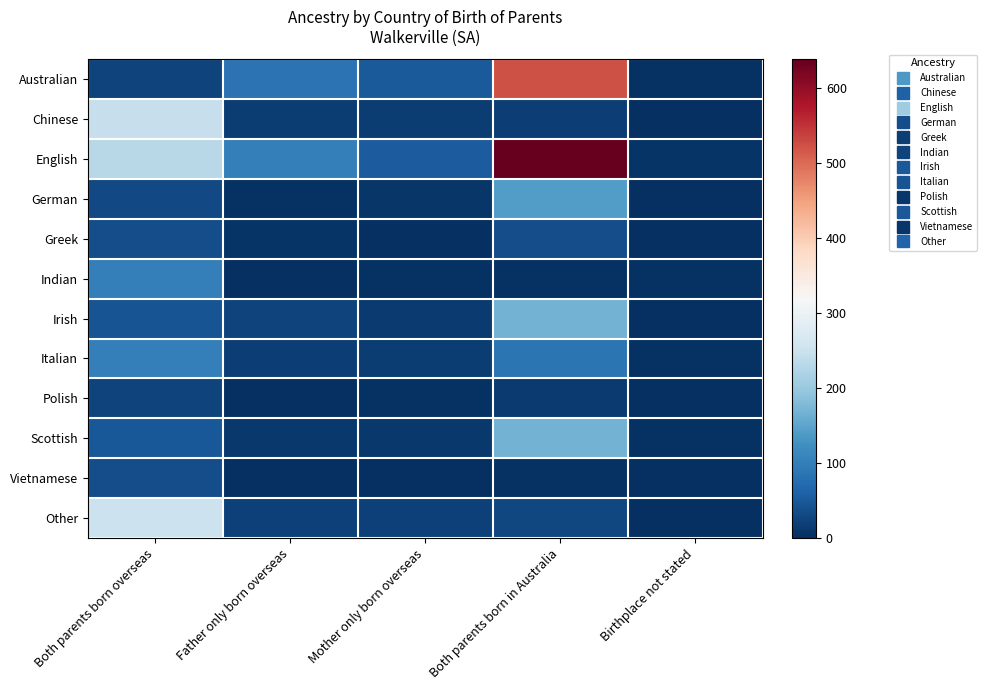

Between Both parents born overseas and Father only born overseas, which series saw the biggest shift?

Chinese